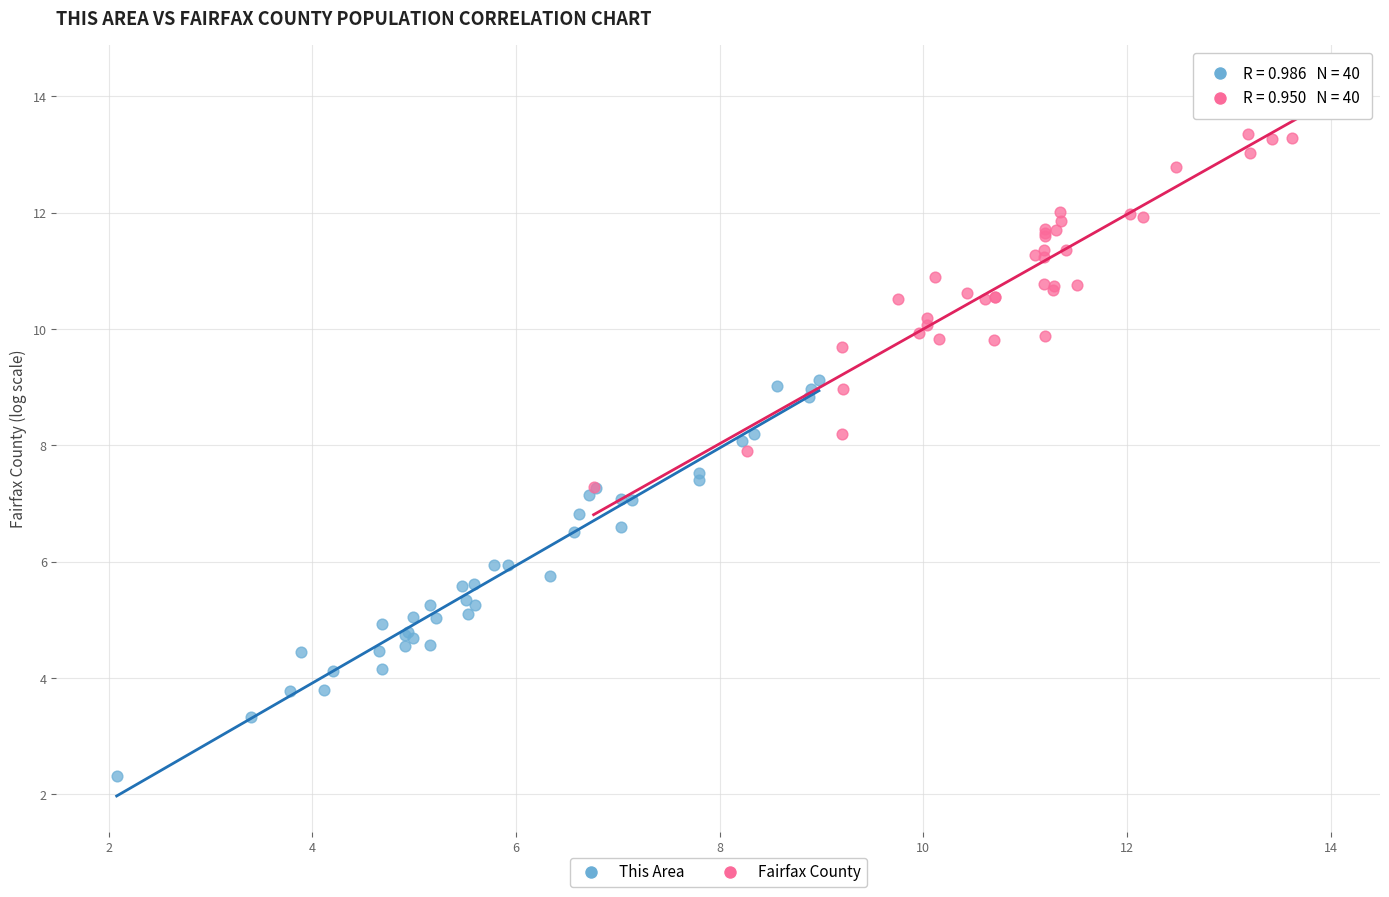

Which series reaches the maximum Y coordinate?

Fairfax County